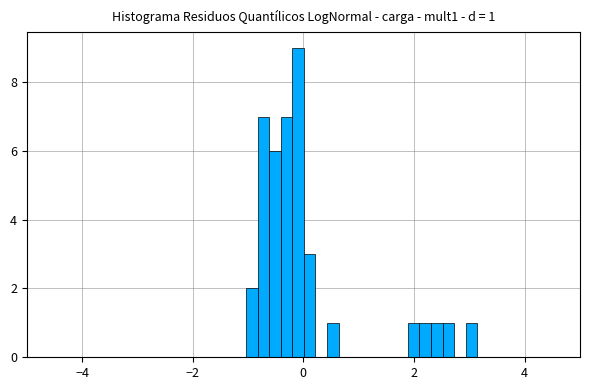

Read against the x-axis, roughly where is the centre of the tallest bar?

0.0